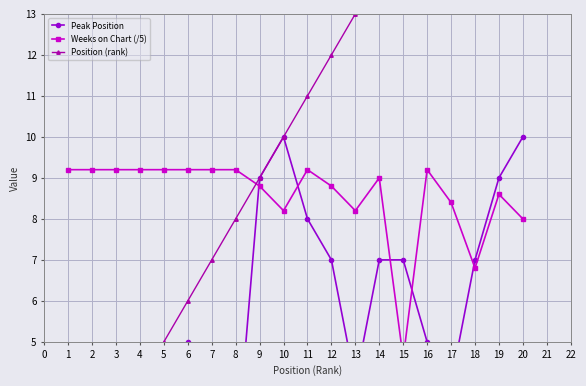

Is it true that Peak Position equals 1.1 at 5?

False